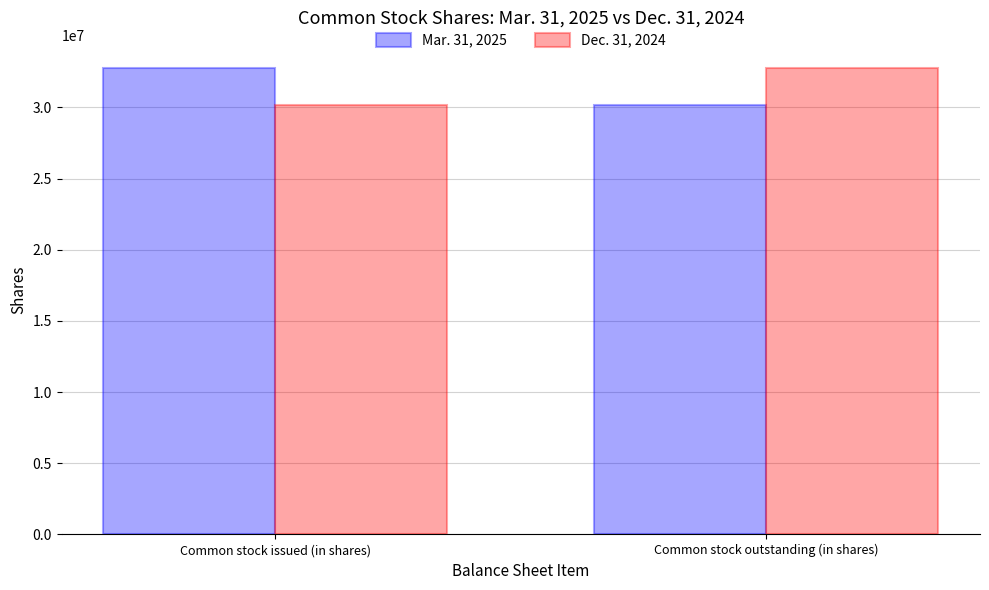

The value of Mar. 31, 2025 at Common stock issued (in shares) is 42837000. True or false?

False